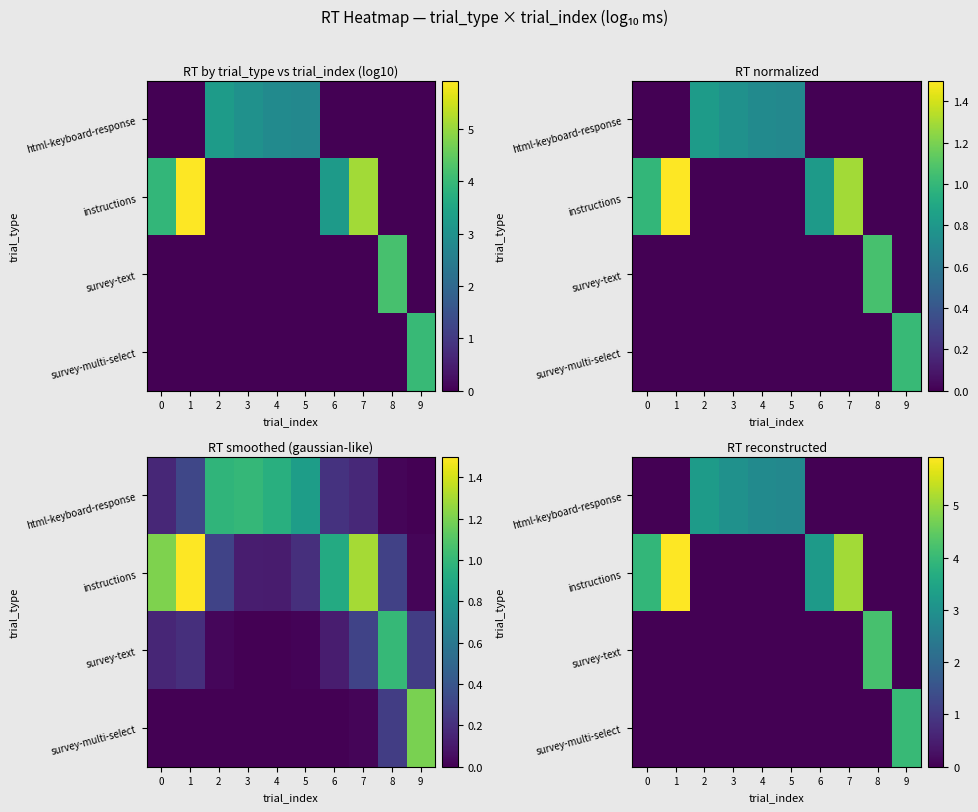

At which category is the sum across all series the highest?

1